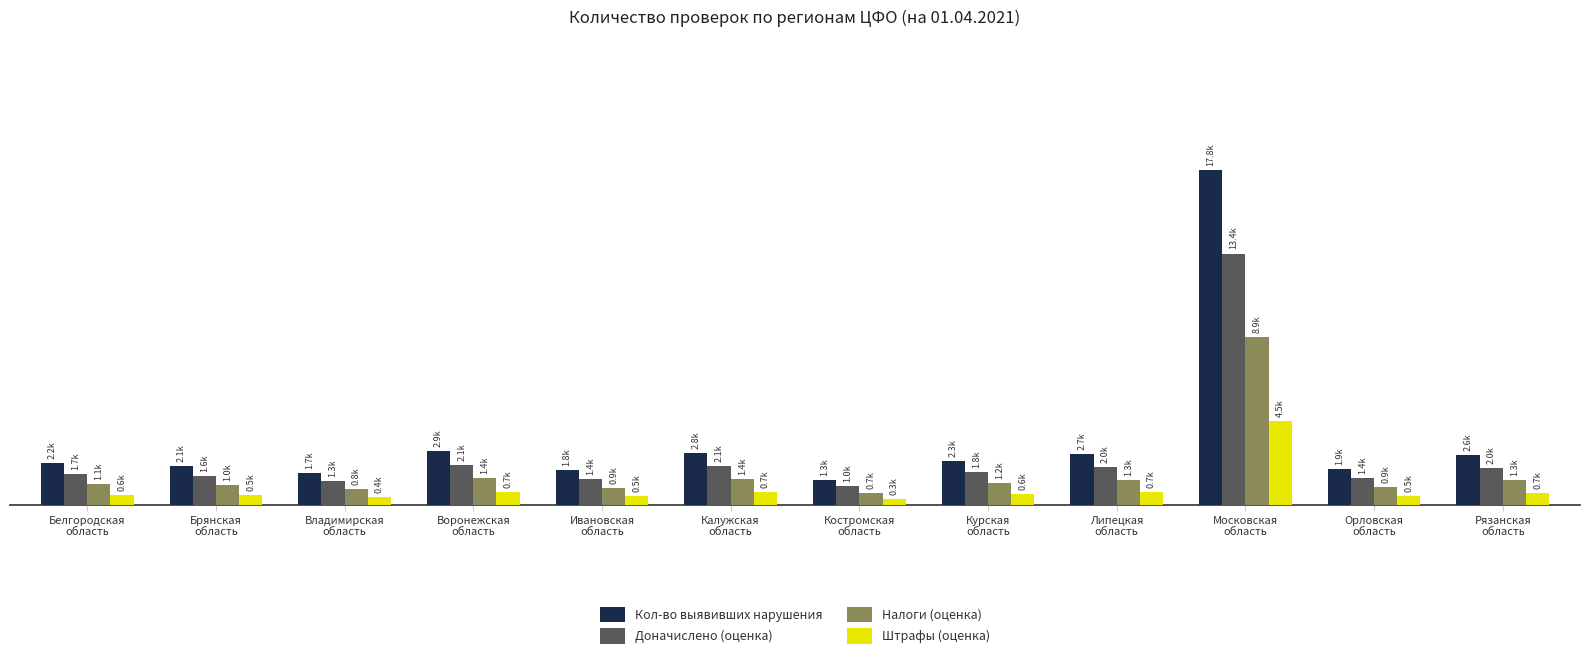

What are all the series names shown in the legend?

Кол-во выявивших нарушения, Доначислено (оценка), Налоги (оценка), Штрафы (оценка)